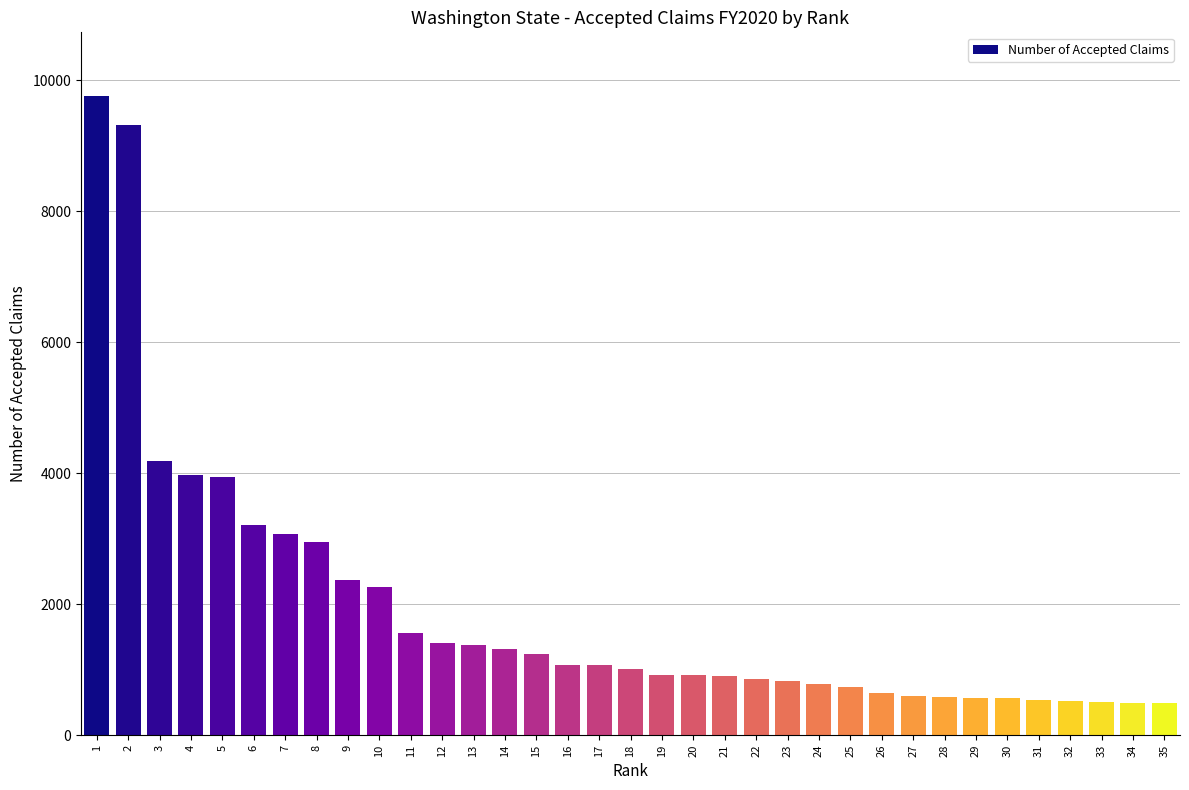

What is the greatest value displayed?

9753